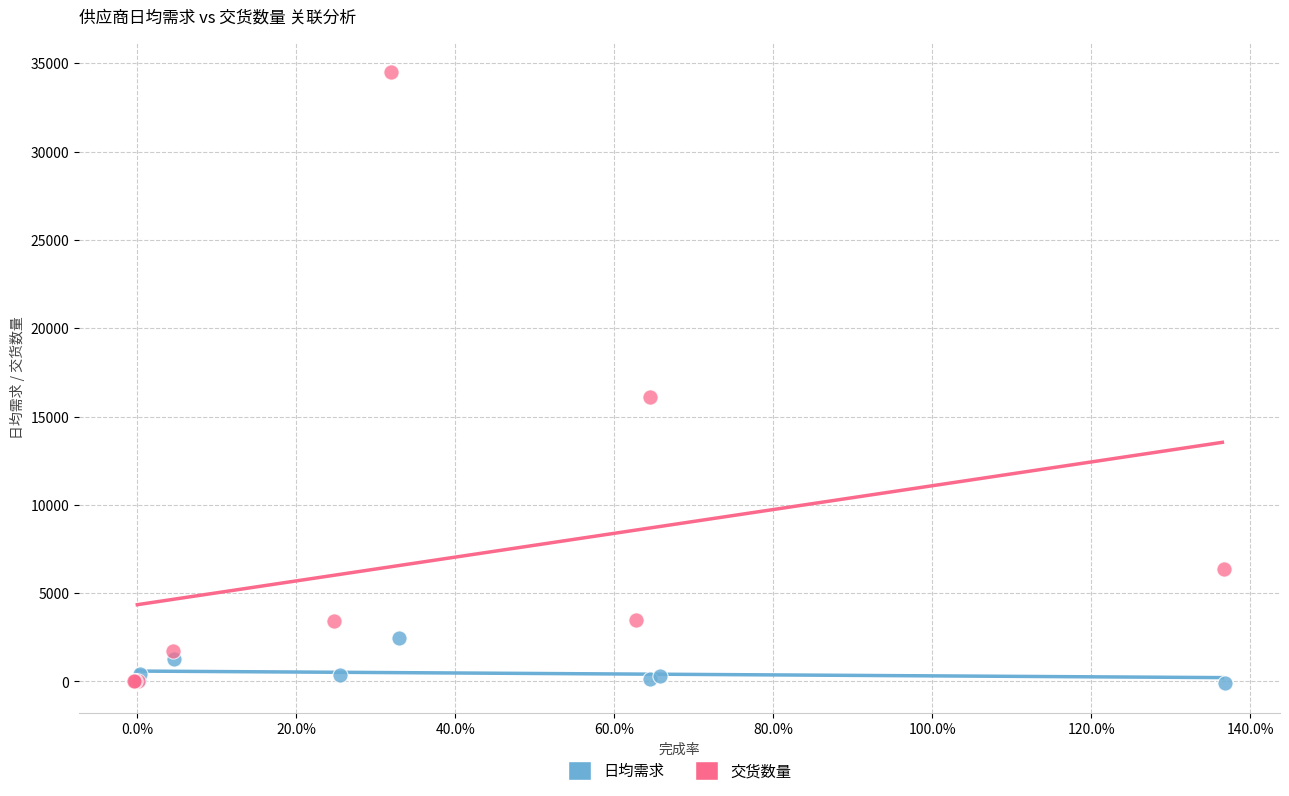

Which series reaches the maximum Y coordinate?

交货数量